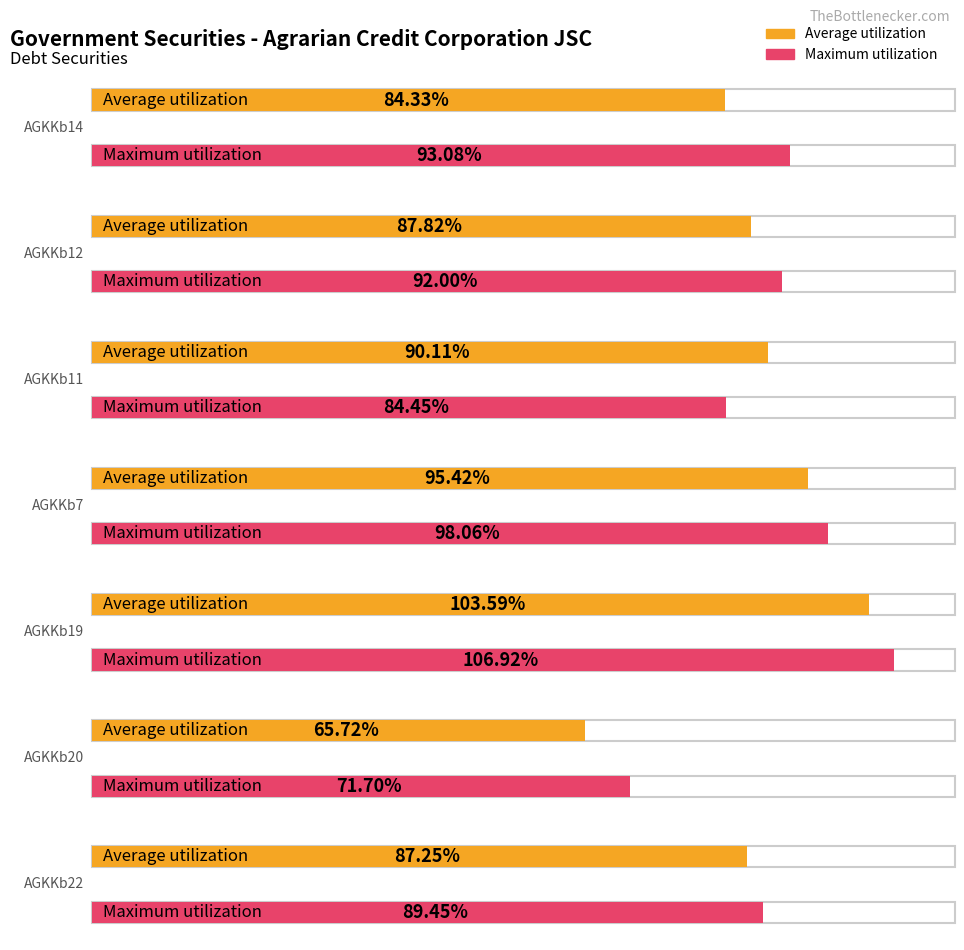

Rank the categories by Maximum utilization value from highest to lowest.

AGKKb19, AGKKb7, AGKKb14, AGKKb12, AGKKb22, AGKKb11, AGKKb20